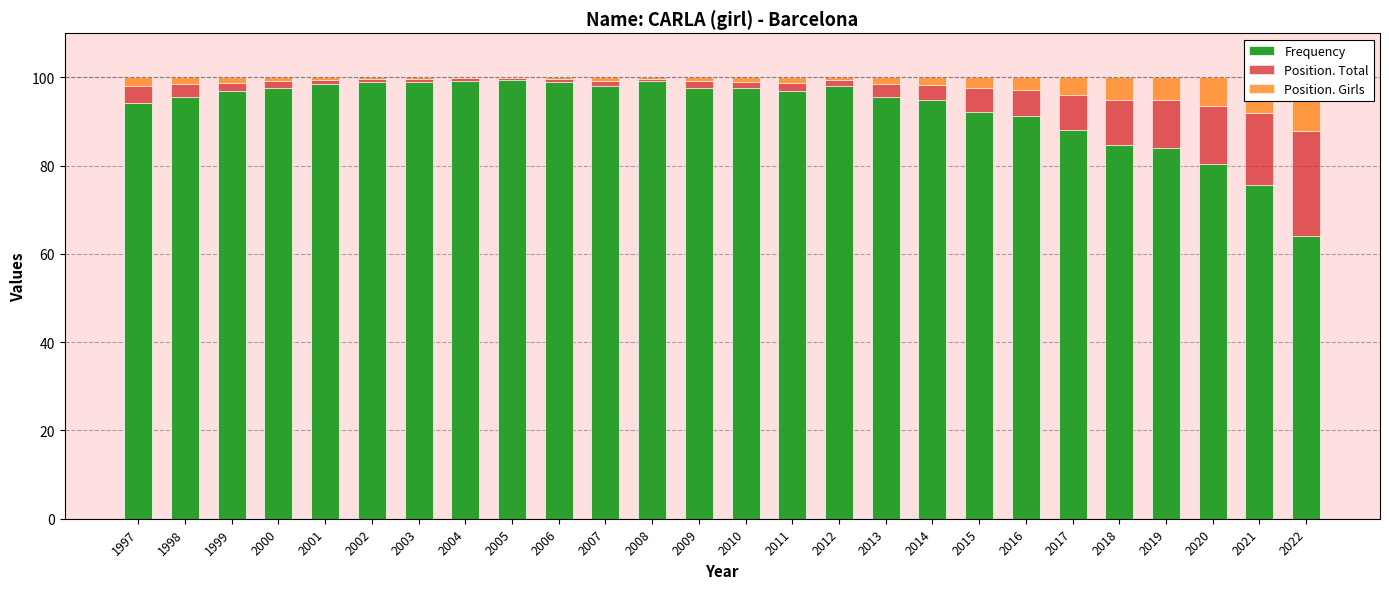

How many bars are there in total?

78